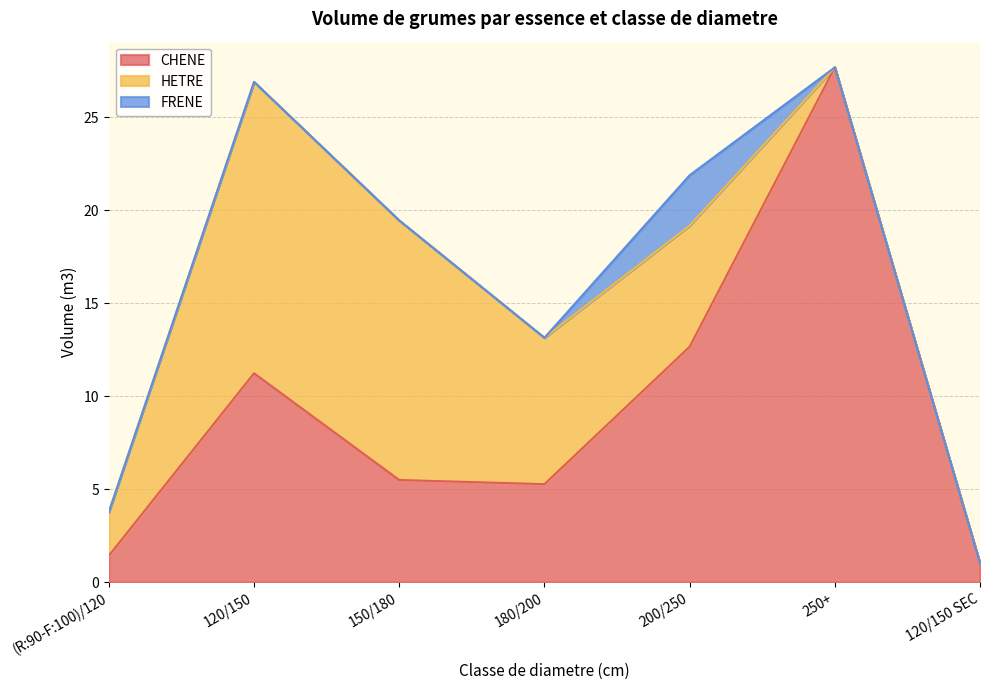

The value of FRENE at 150/180 is 0.0. True or false?

True